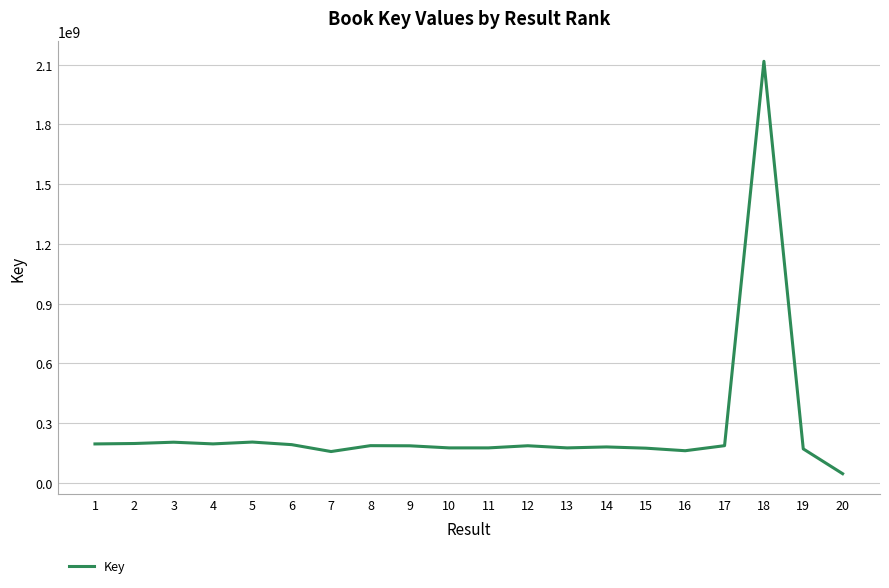

The value at 16 is 281594828. True or false?

False